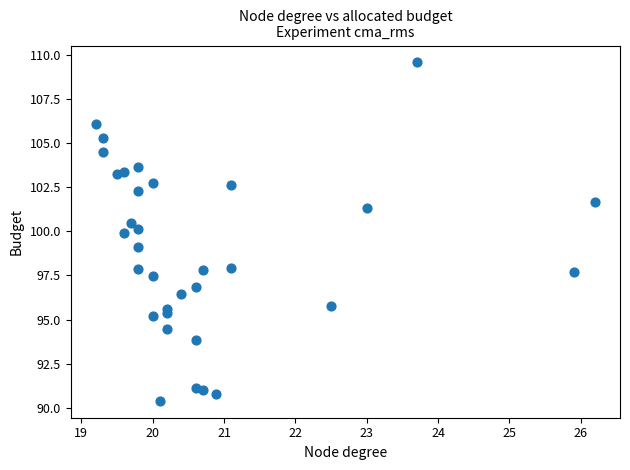

What is the range of X values (max minus min)?

7.0